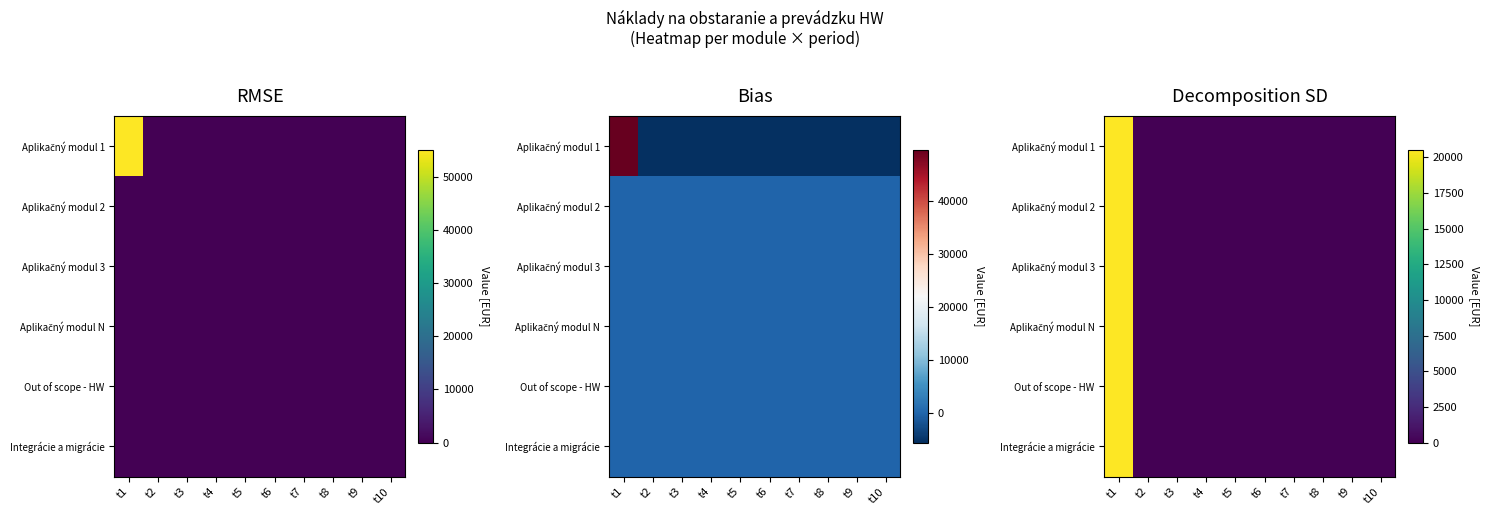

Is the value of Aplikačný modul 2 at t4 greater than the value of Out of scope - HW at t10?

No